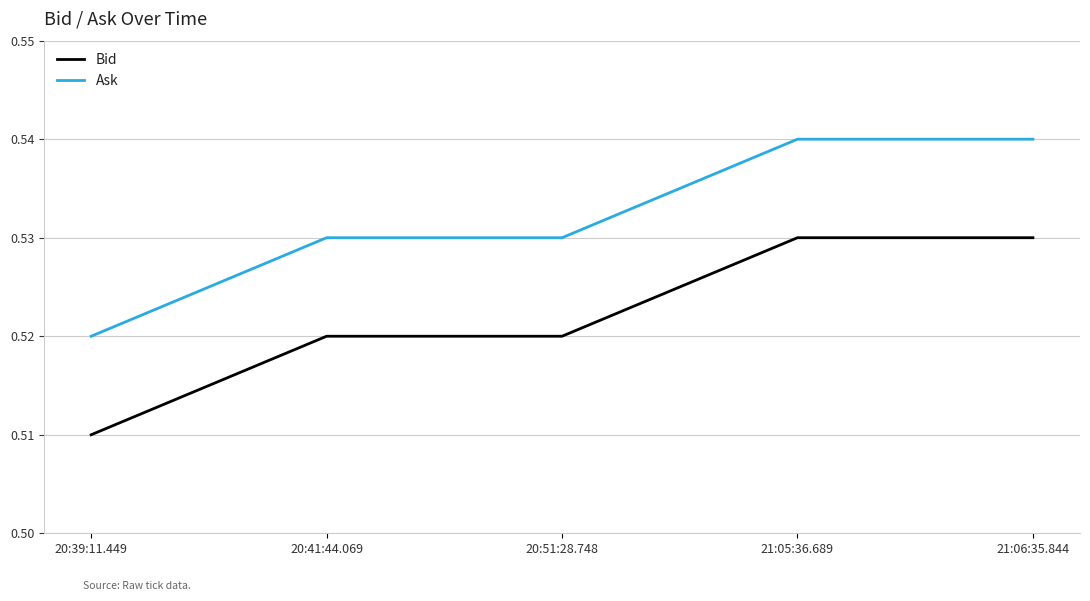

Rank the series by their maximum value, from highest to lowest.

Ask, Bid